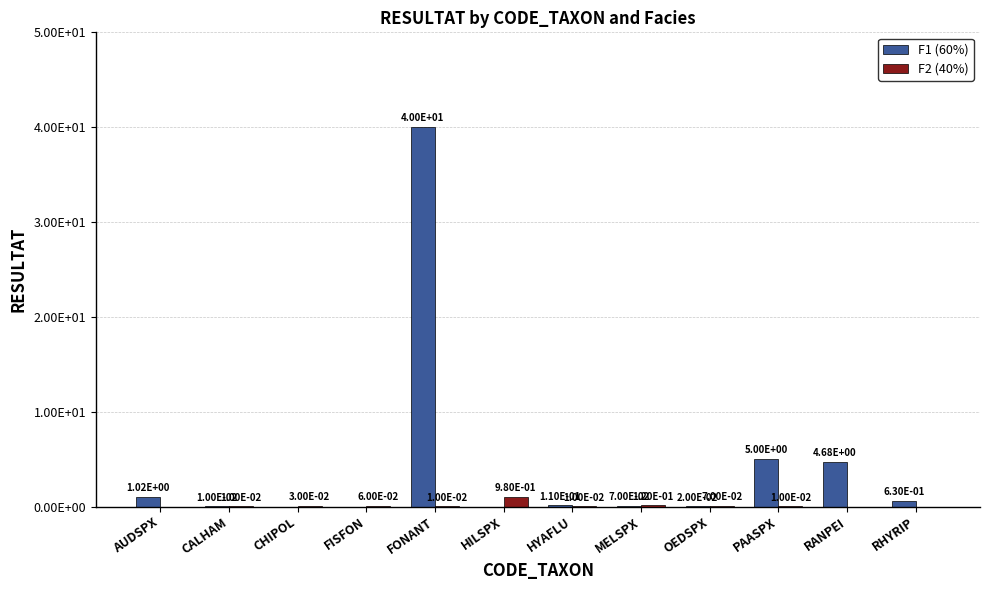

Does the chart contain stacked bars?

No